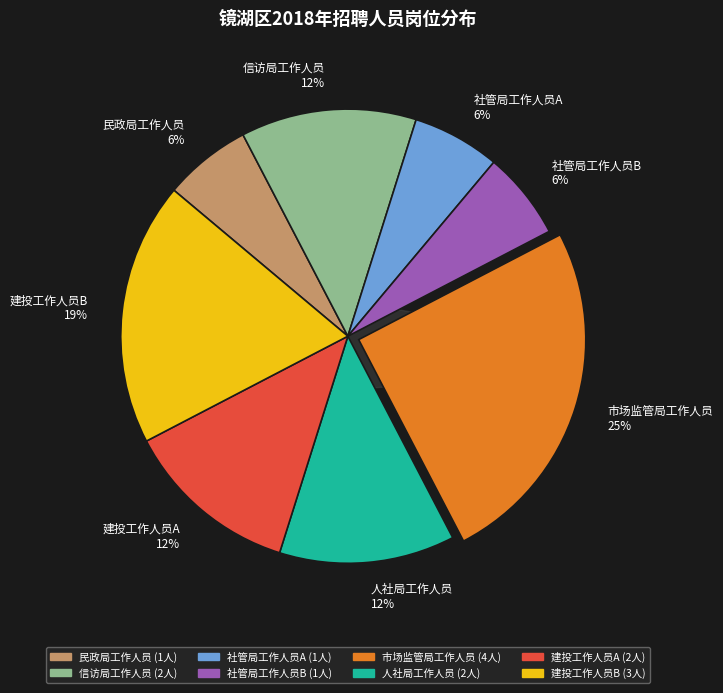

The 人社局工作人员 slice represents 12% of the pie. True or false?

True